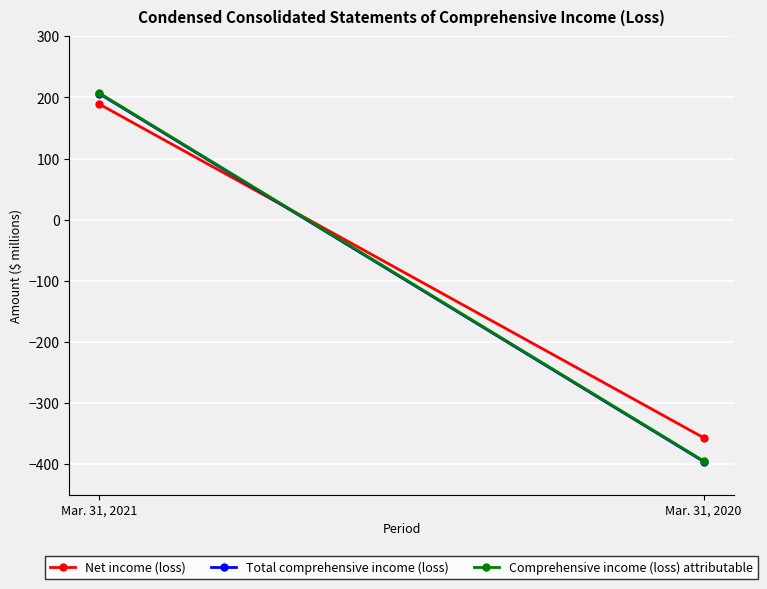

Reading left to right, what are all the values shown in this chart?

Net income (loss): 189	-357
Total comprehensive income (loss): 206	-396
Comprehensive income (loss) attributable: 207	-395